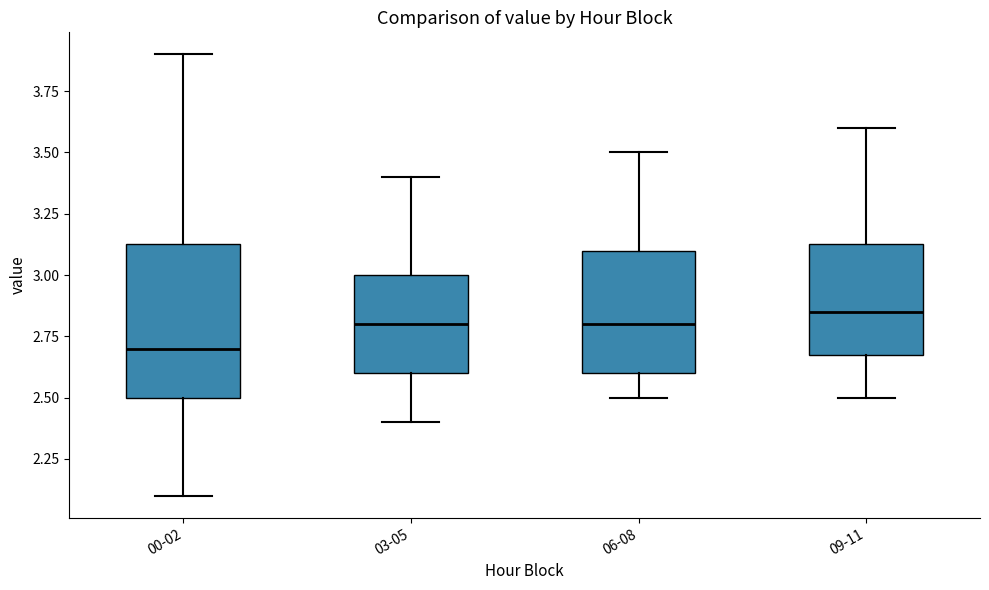

Where does the median line of the box for 03-05 sit on the y-axis? The values are not printed on the chart, so give them approximately, as read against the axis.

2.80